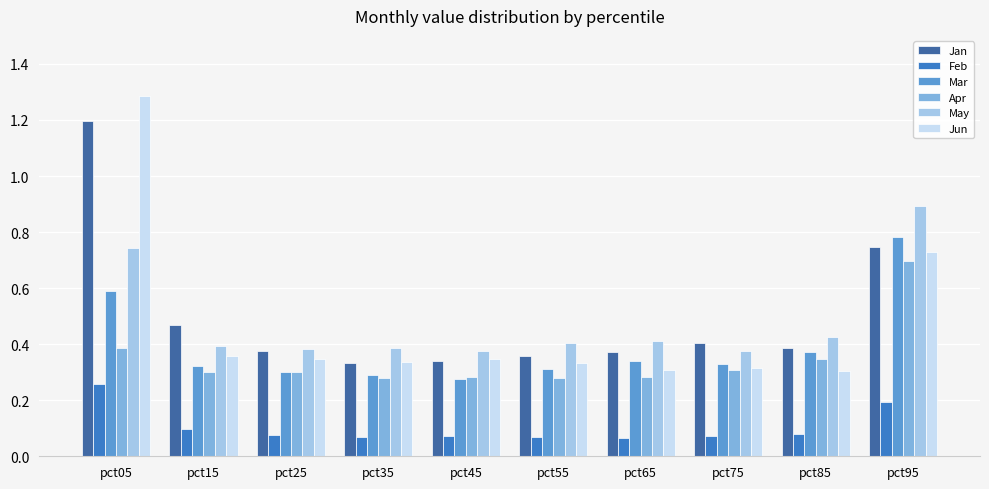

What is the sum of all Jan values?

5.0